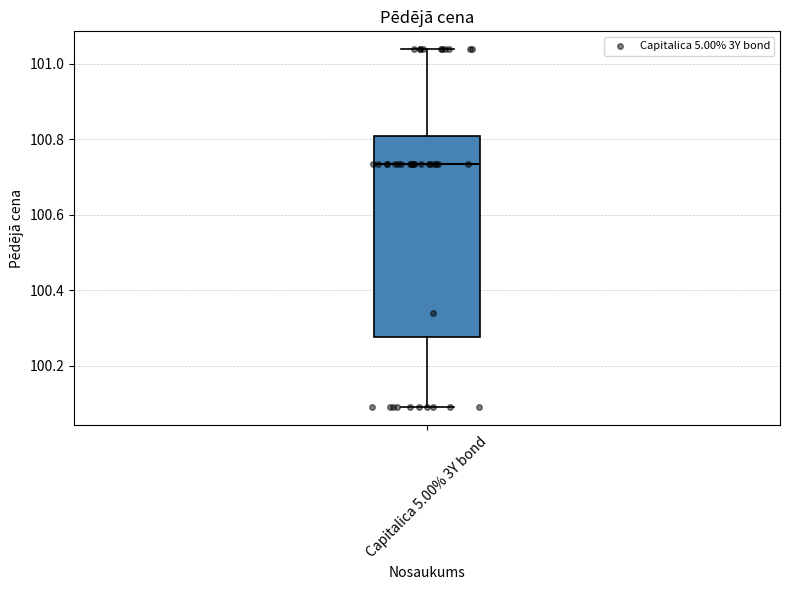

Transcribe this box plot: give where the median line is, the range the box spans, and where the two whiskers end, as read against the y-axis. The values are not printed on the chart, so give them approximately, as read against the axis.

median 100.74, box 100.28 to 100.80, whiskers 100.08 to 101.04